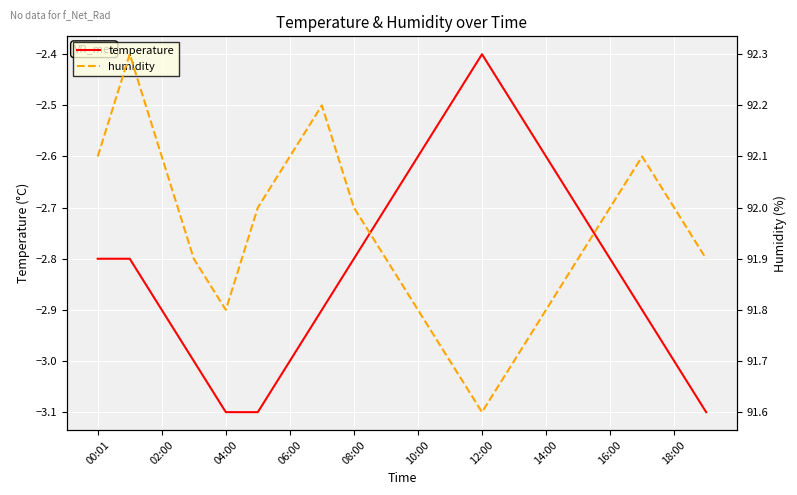

True or false: humidity has more than 0 points higher than both neighbors.

True